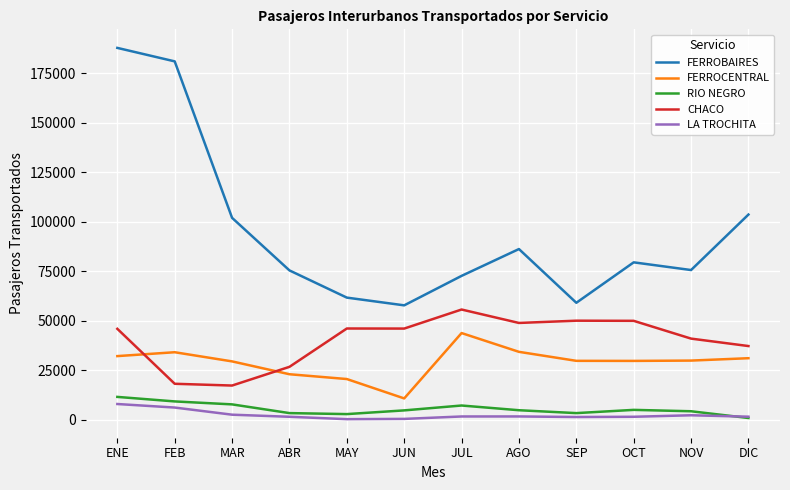

At which category is the sum across all series the highest?

ENE